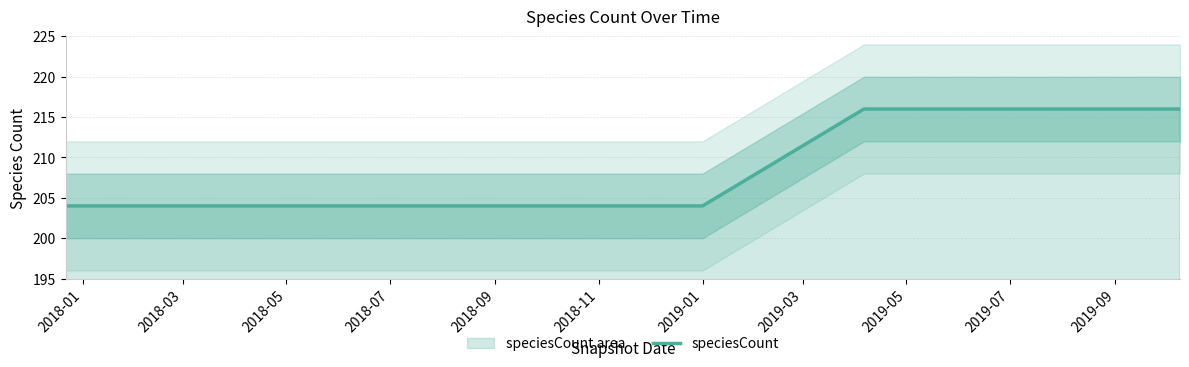

What is the average value?

208